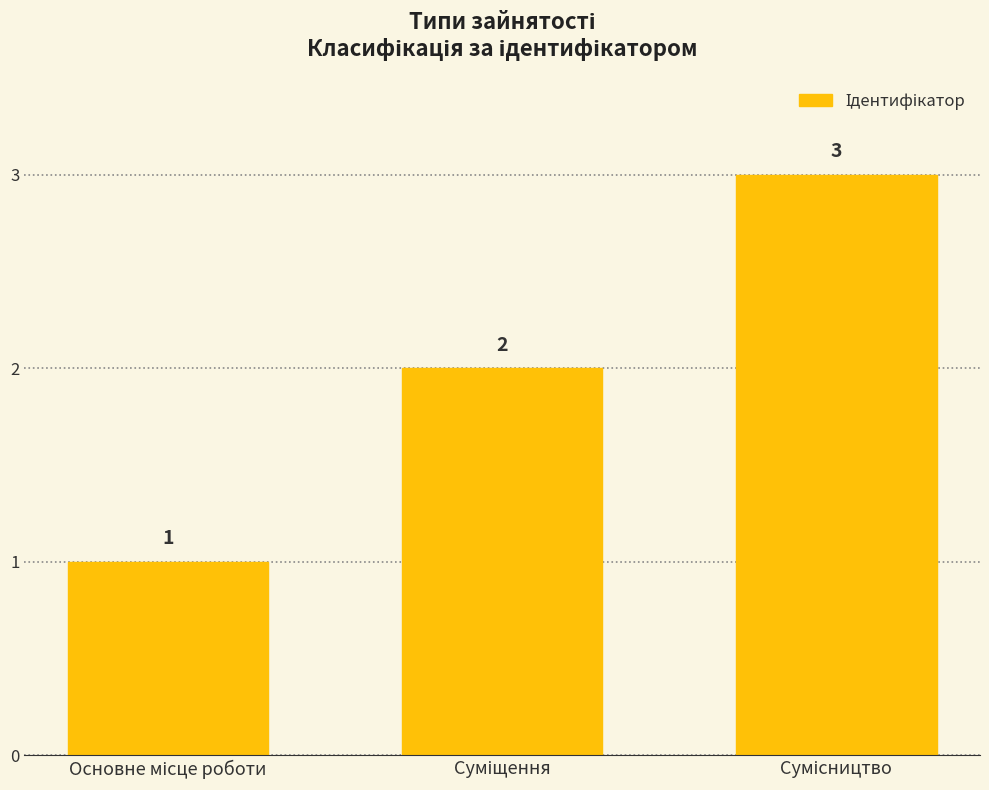

How many bars are there in total?

3